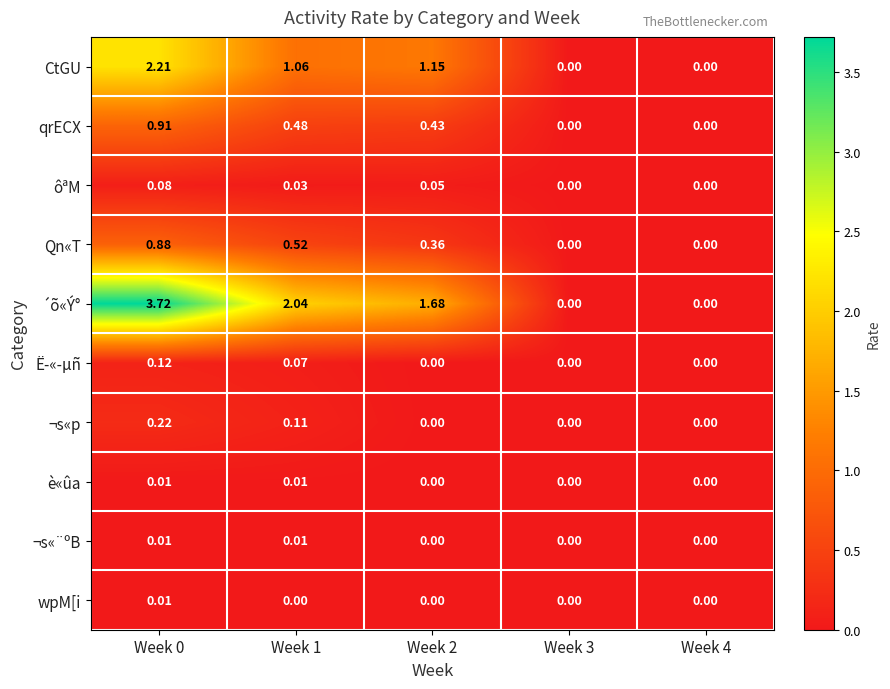

Between Week 0 and Week 1, which series saw the biggest shift?

´õ«Ý°